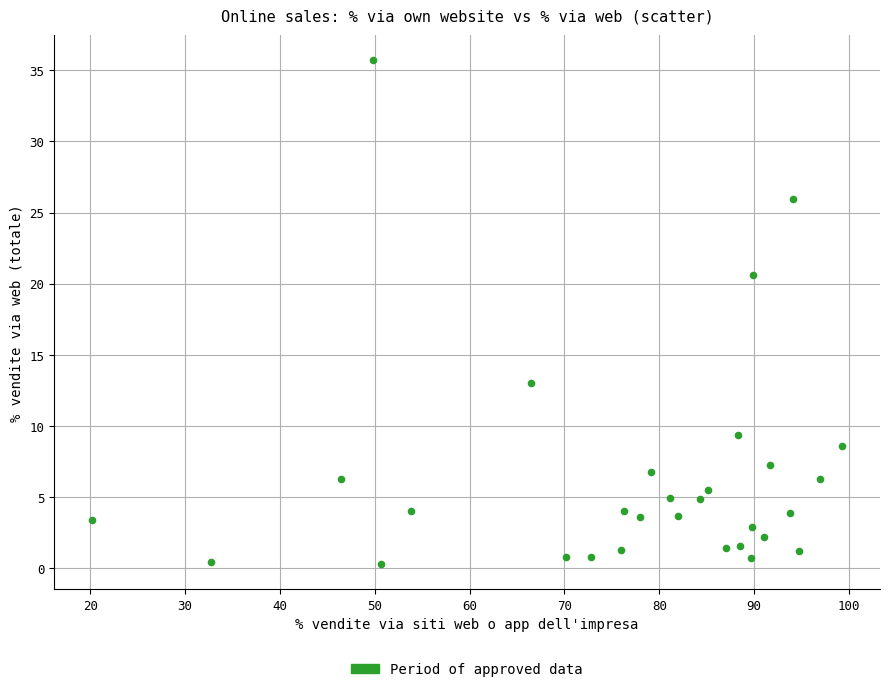

What Y value in the scatter plot is closest to 17?

20.6